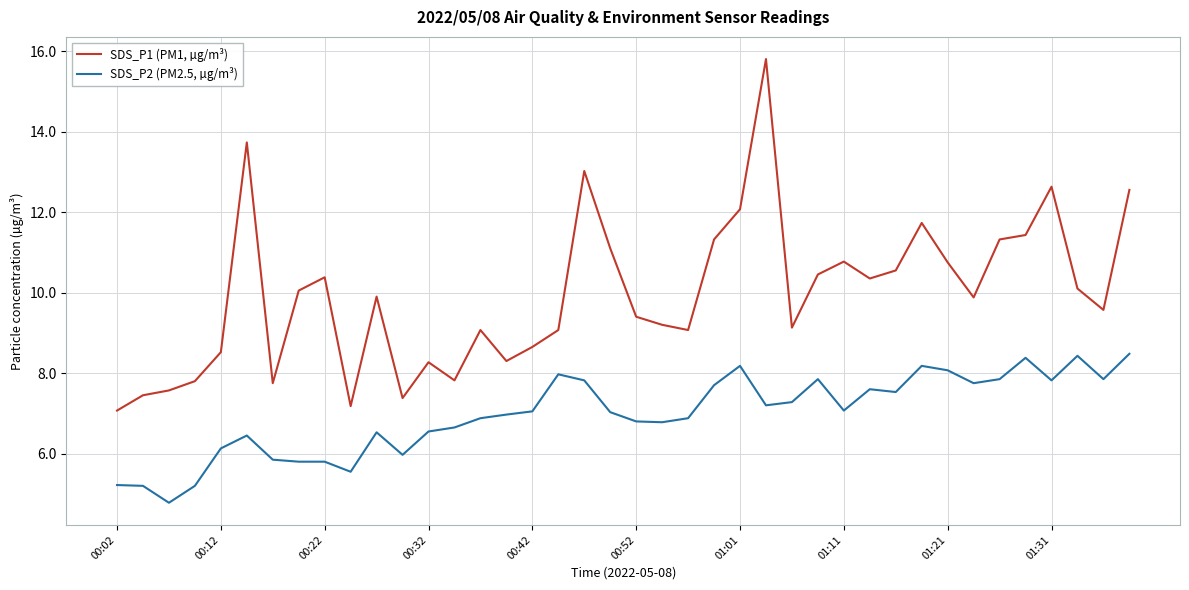

Which series has the widest spread of values?

SDS_P1 (PM1, µg/m³)